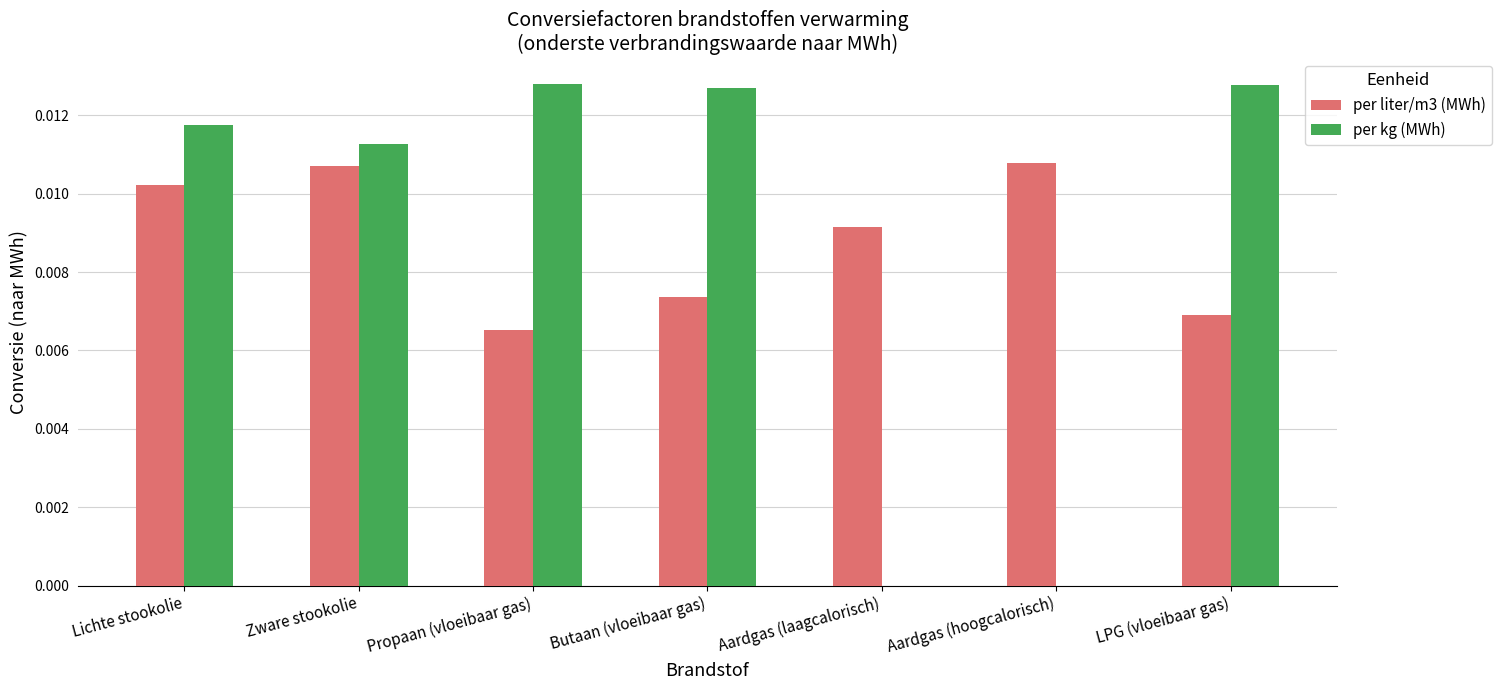

What are all the series names shown in the legend?

per liter/m3 (MWh), per kg (MWh)